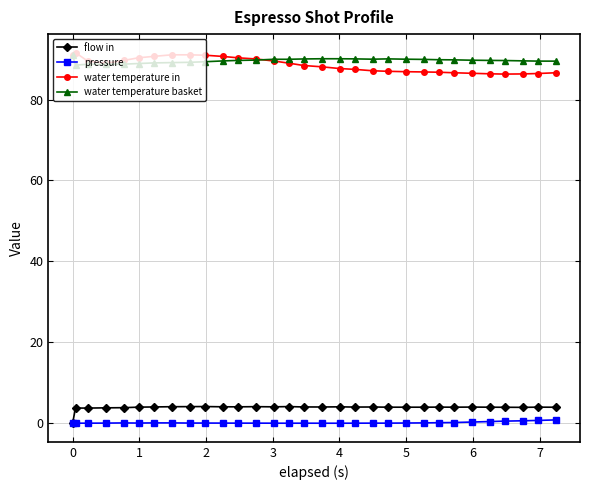

What is the difference between the maximum and minimum values in the pressure series?

0.8